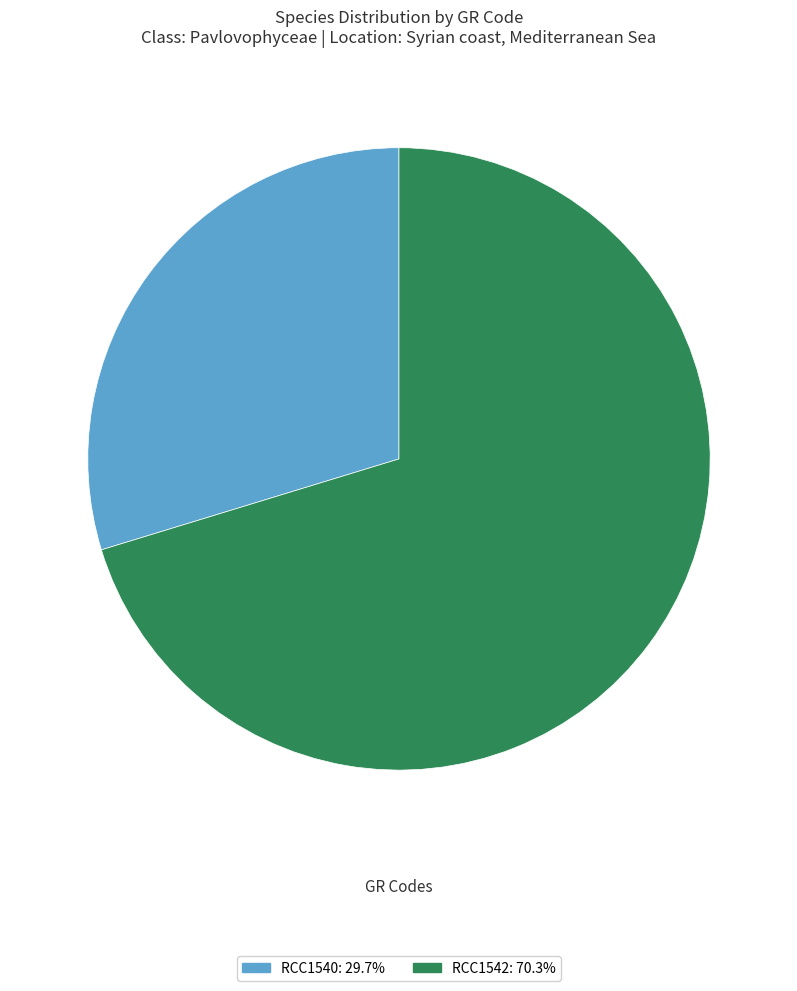

Do RCC1540: 29.7% and RCC1542: 70.3% together represent more than half of the pie?

Yes